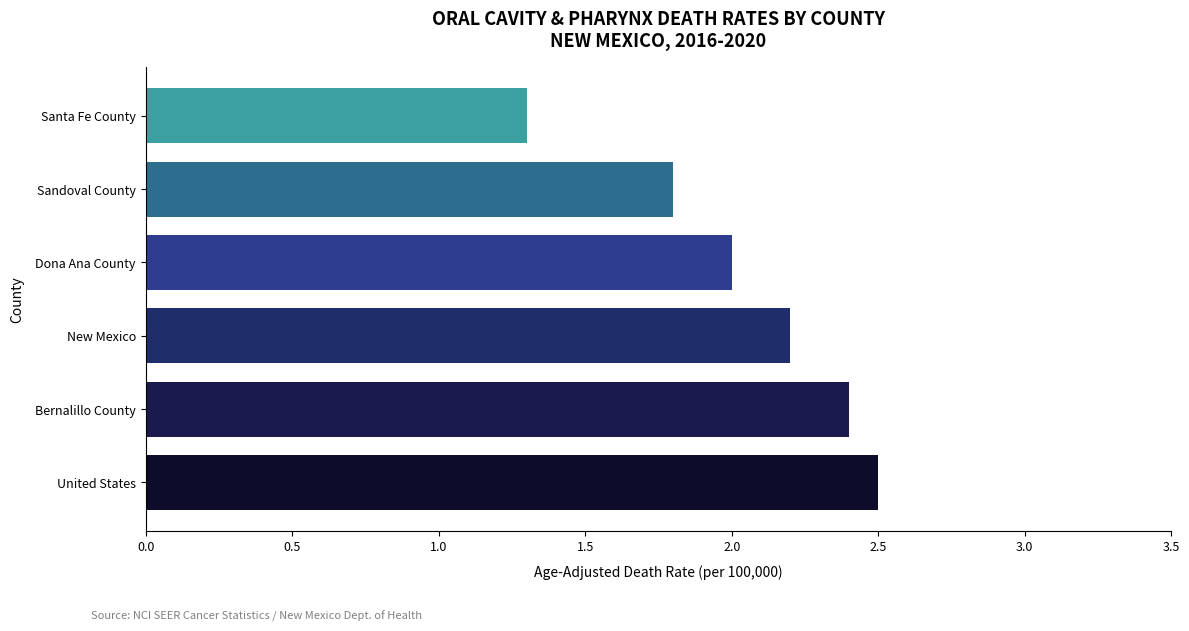

List the labels in order of value, smallest first.

Santa Fe County, Sandoval County, Dona Ana County, New Mexico, Bernalillo County, United States